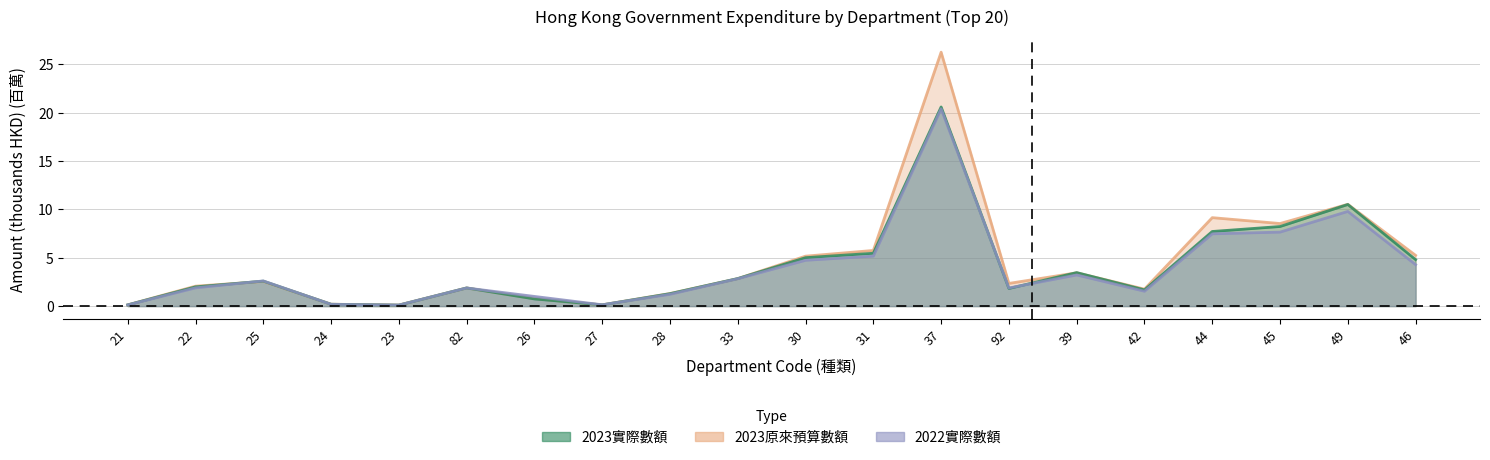

What is the spread (max minus min) of values at 25?

0.1